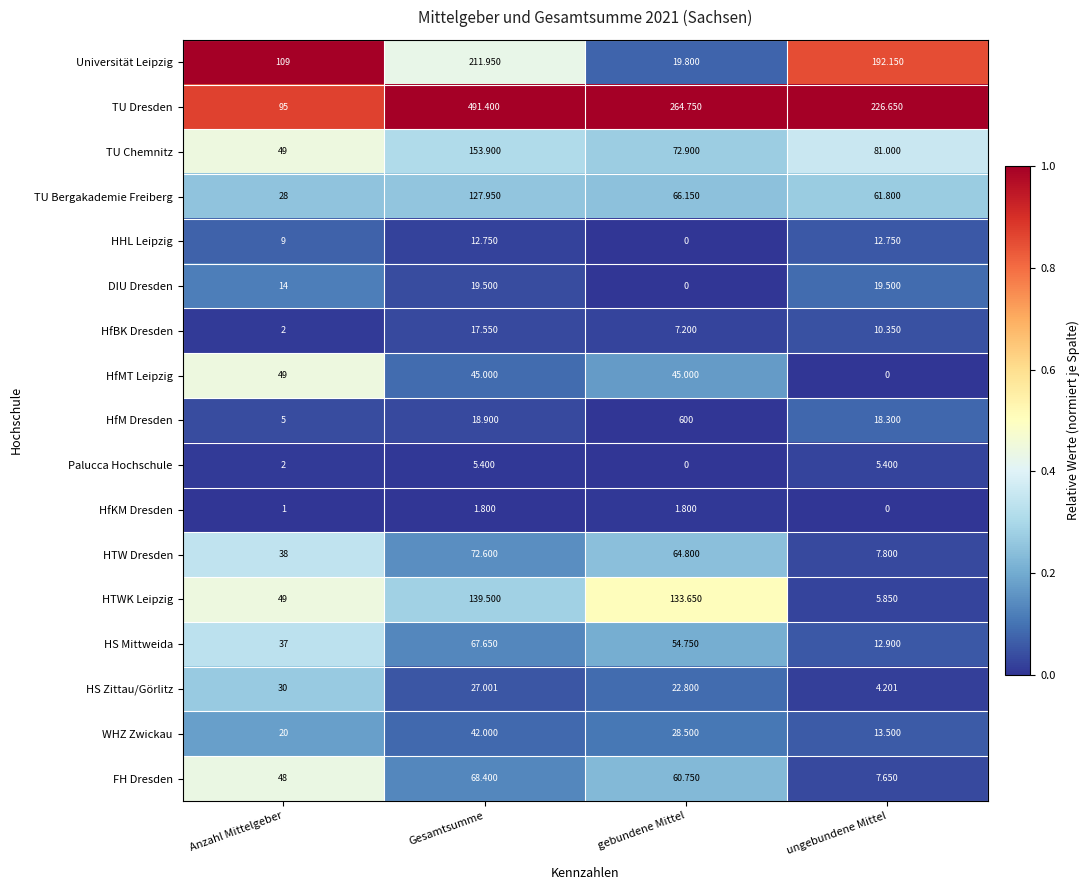

Which series has the largest range (max minus min)?

HfM Dresden